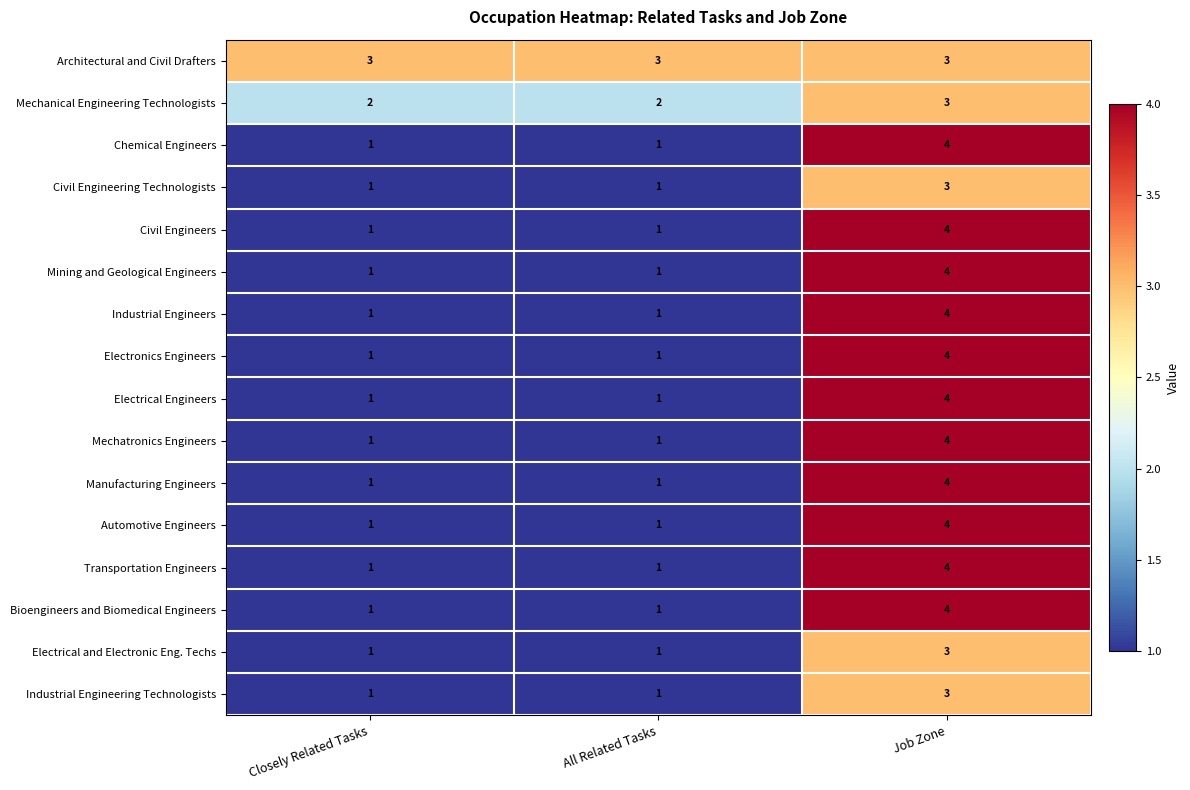

Is it true that Automotive Engineers equals 0 at Closely Related Tasks?

False